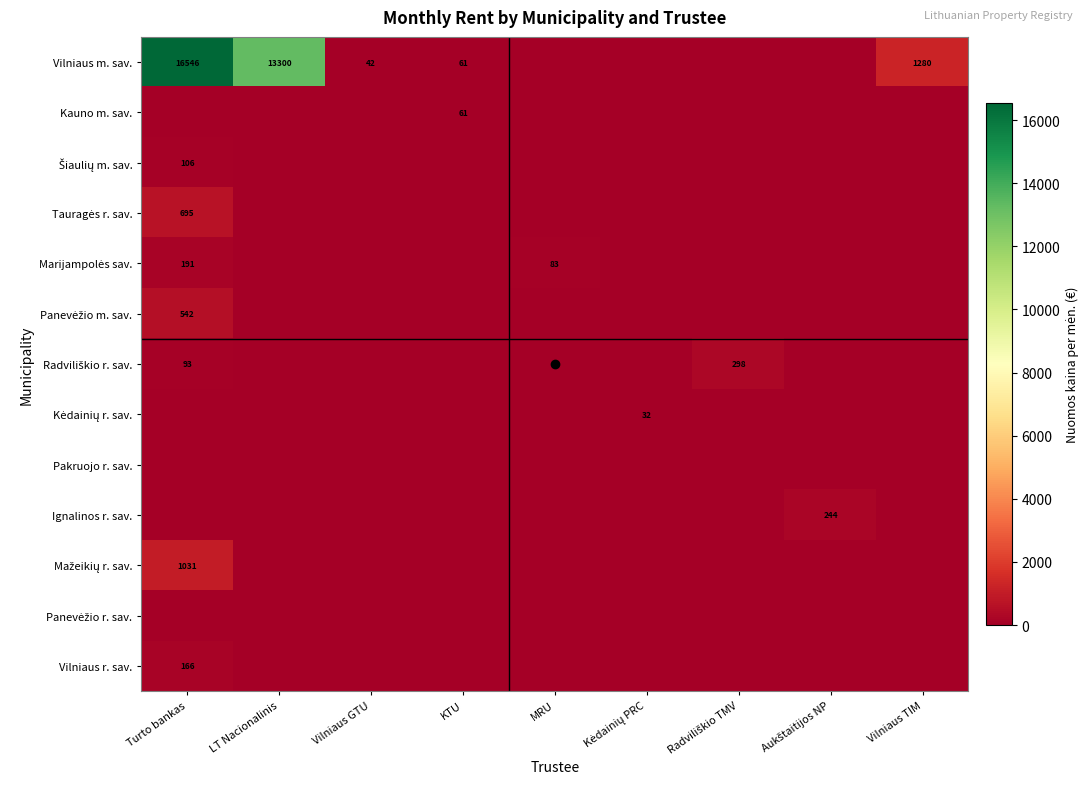

How many values in Mažeikių r. sav. are above zero?

1